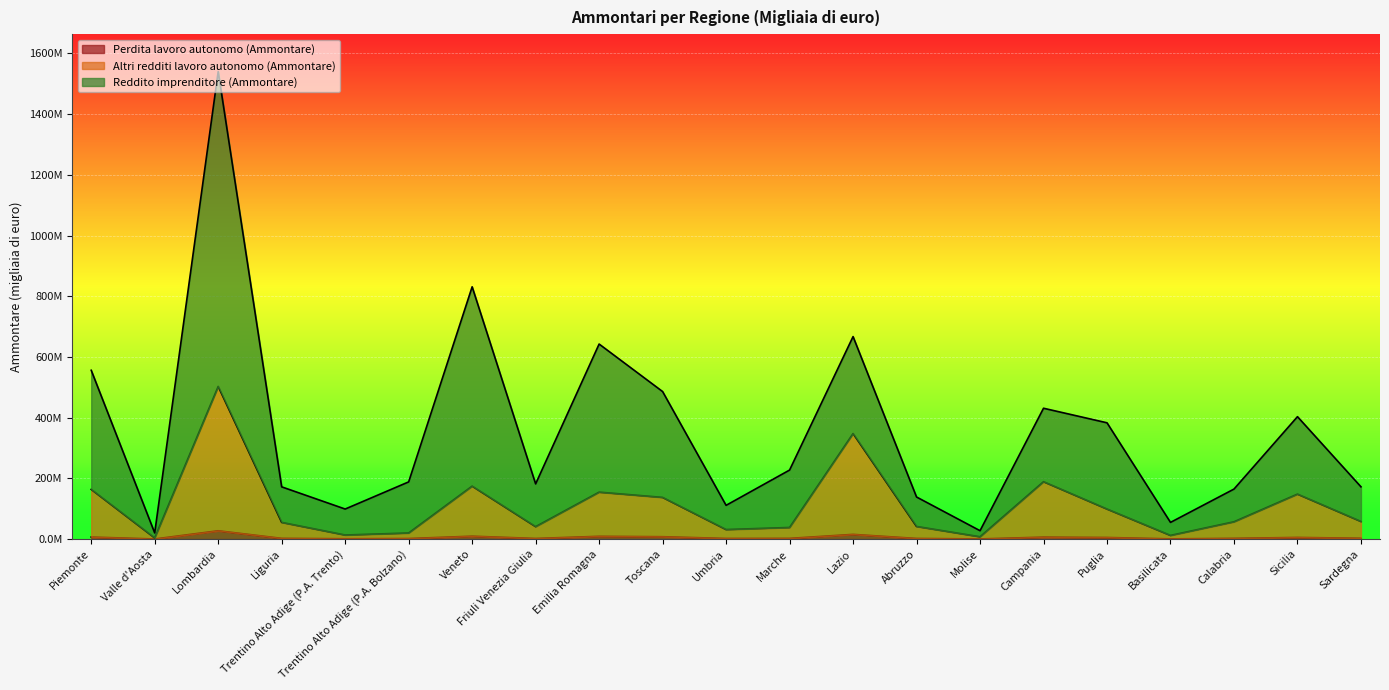

What are all the series names shown in the legend?

Perdita lavoro autonomo (Ammontare), Altri redditi lavoro autonomo (Ammontare), Reddito imprenditore (Ammontare)